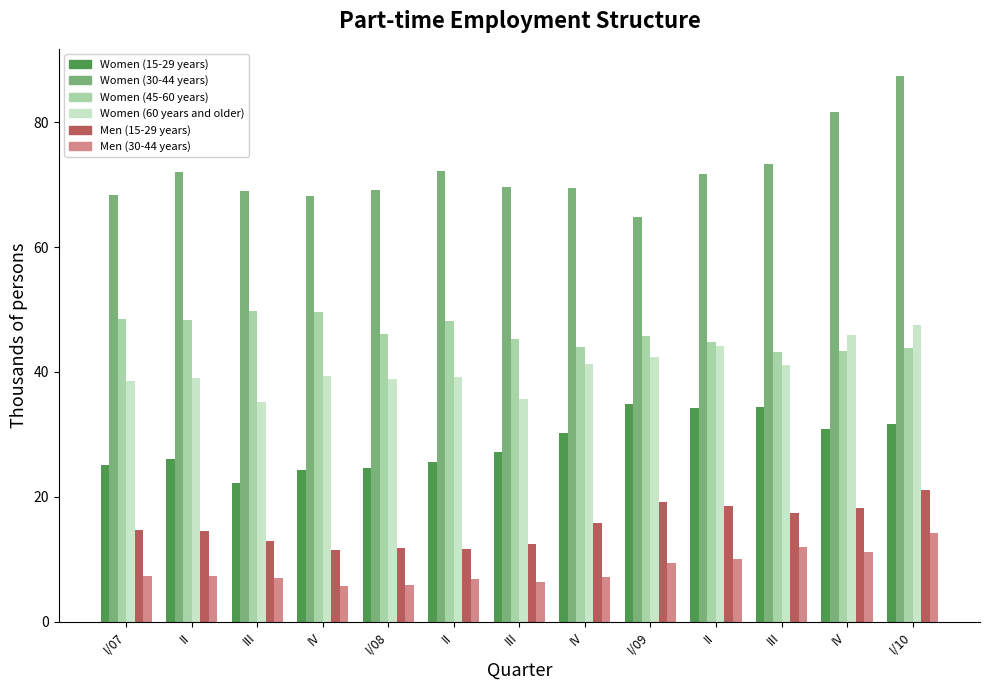

How many bars are there in total?

78